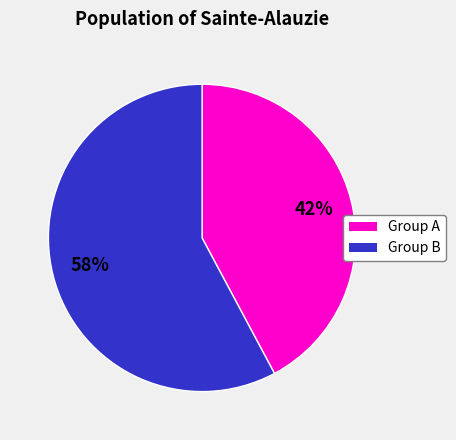

How many segments does this pie chart have?

2